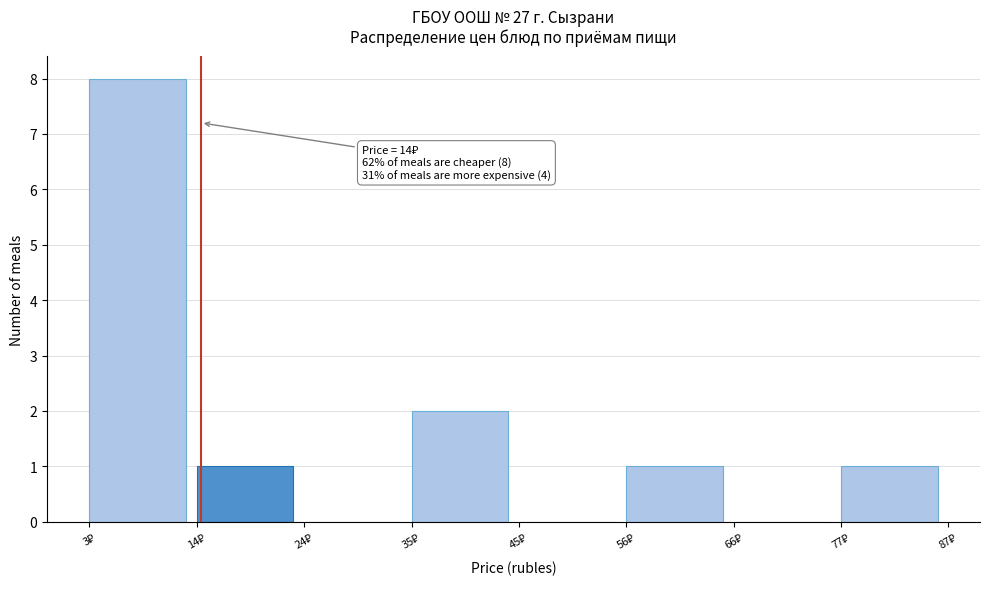

Which range on the x-axis has the tallest bar?

4 to 14